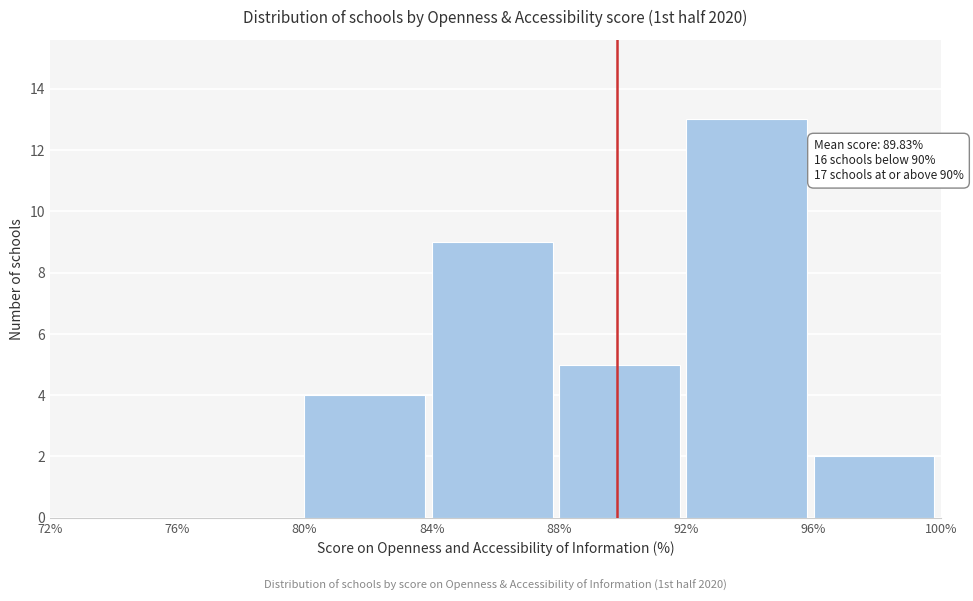

Over which range of the x-axis is the bar tallest?

92% to 96%